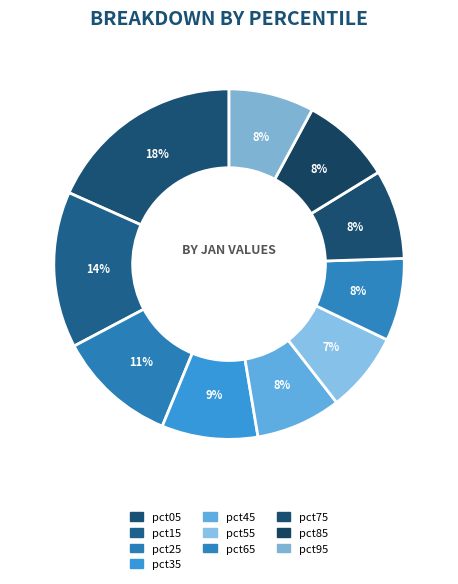

Approximately how many times larger is the value at pct85 compared to pct75?

1.0